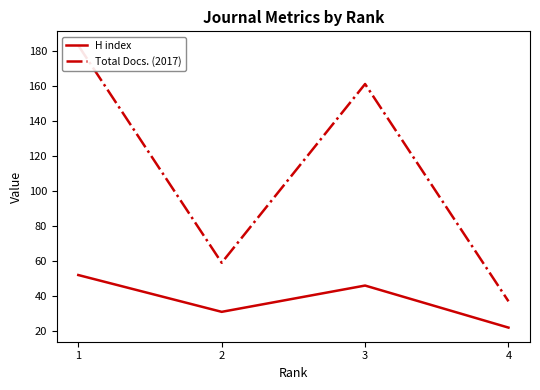

What is the approximate value of Total Docs. (2017) at 1, to the nearest 50?

200